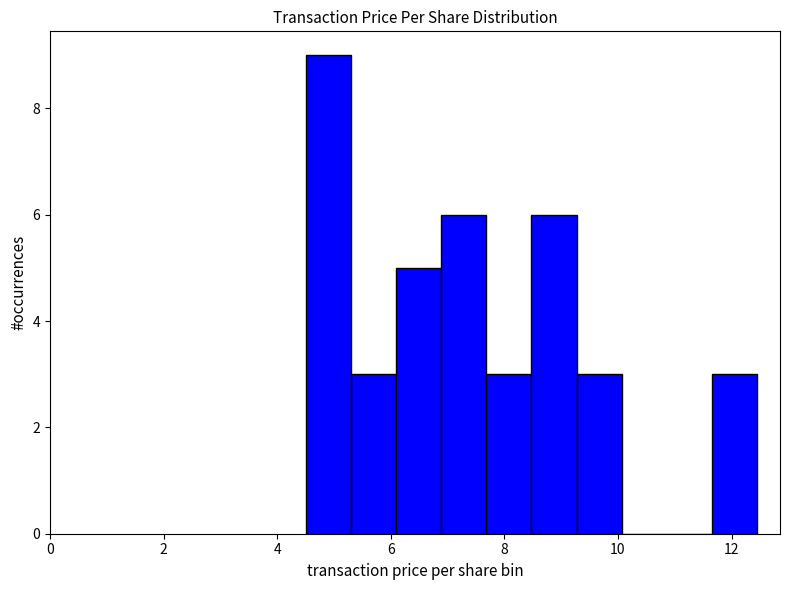

Read against the x-axis, roughly where is the centre of the tallest bar?

4.8